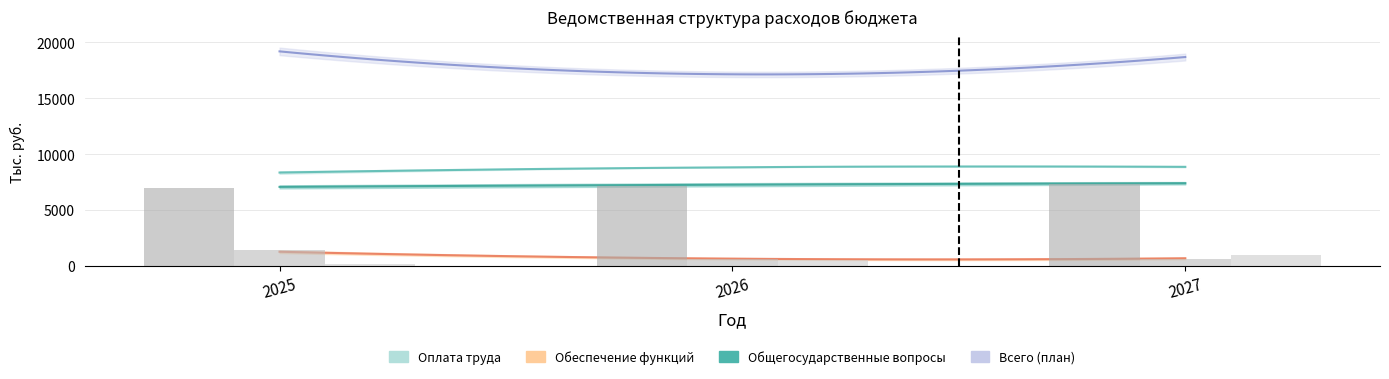

Which category has the lowest value in the Bar: Другие общегосударственные вопросы series?

2025